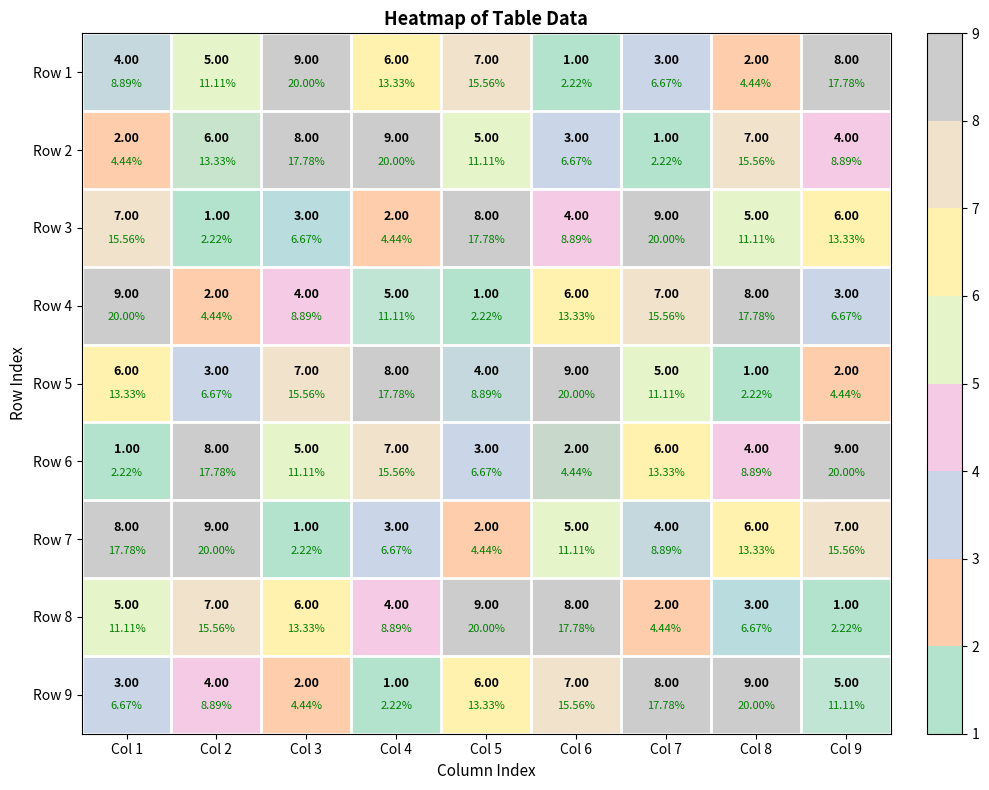

What is the difference between the second highest and minimum values in the Row 9 series?

7